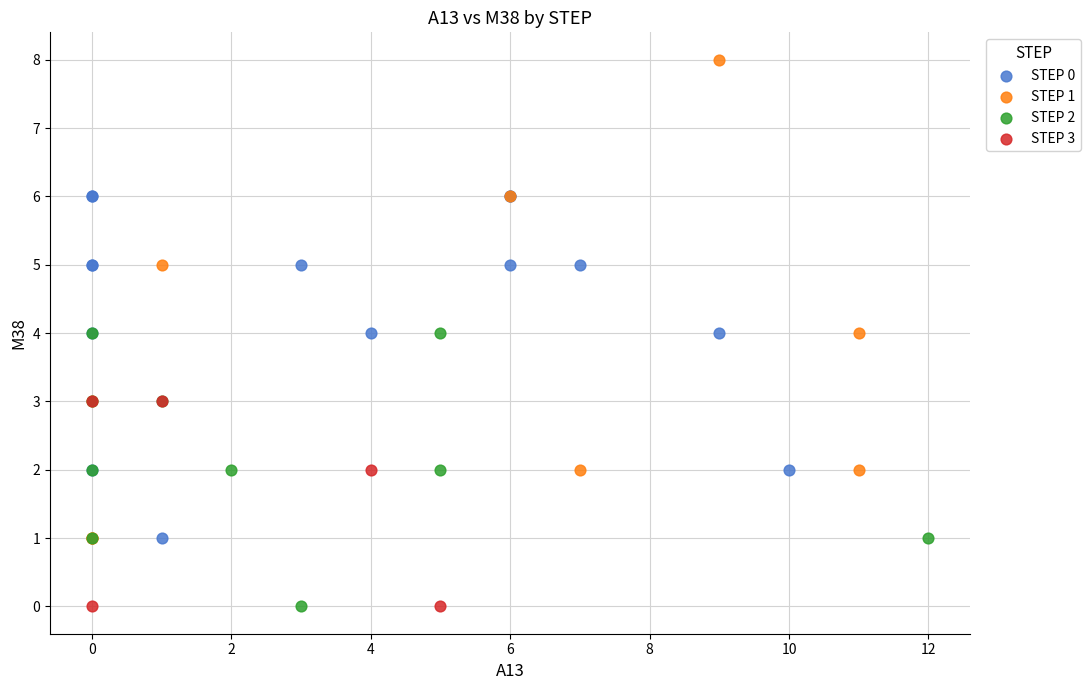

Which series reaches the maximum Y coordinate?

STEP 1